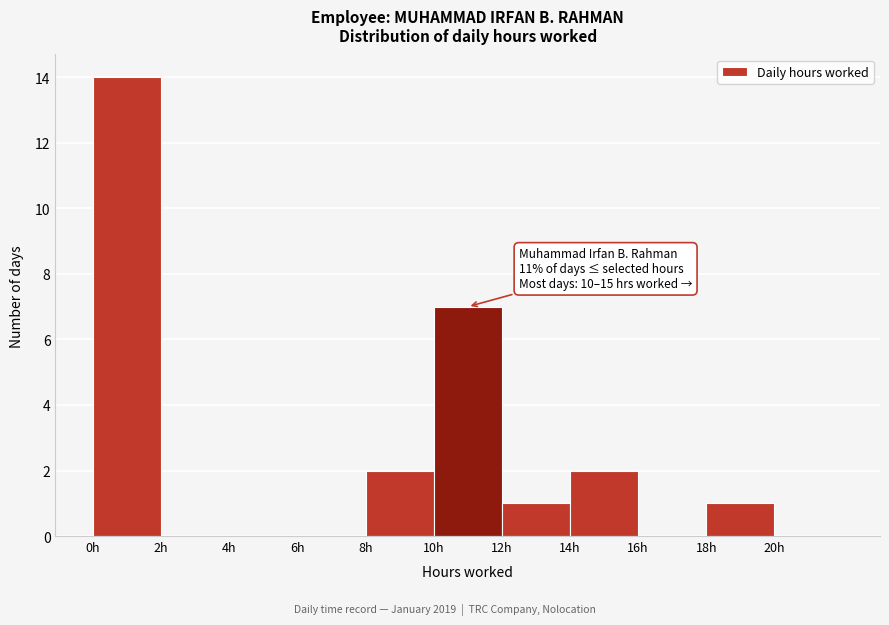

Over which range of the x-axis is the bar tallest?

0 to 2